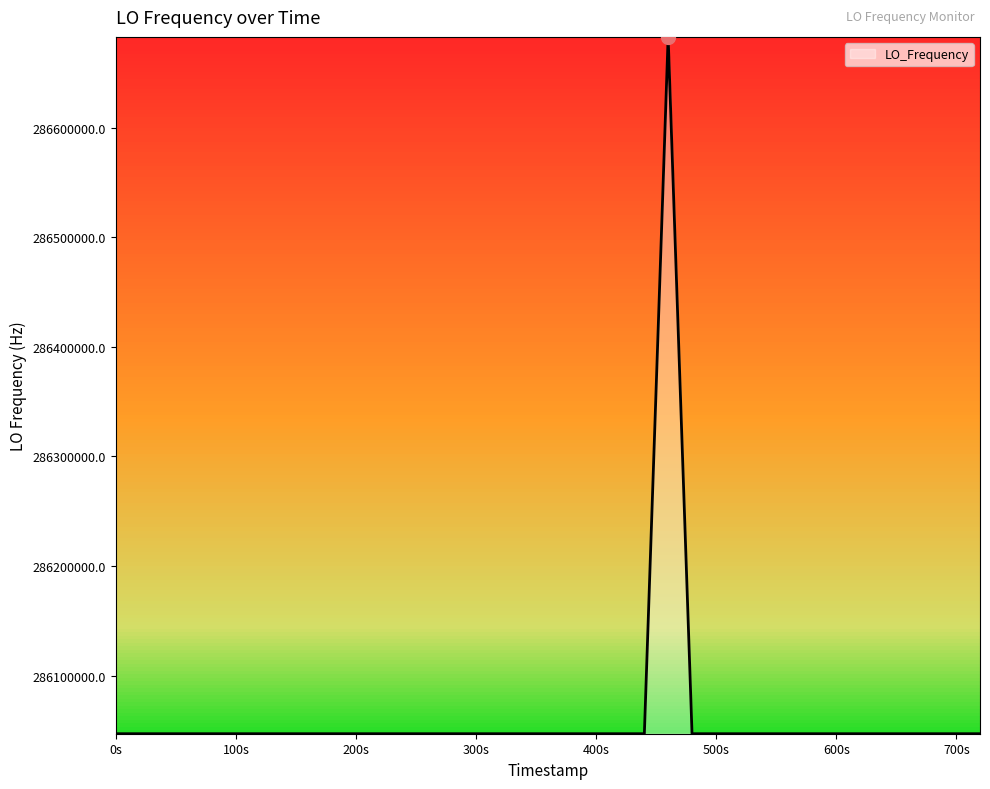

What is the maximum value shown in the chart?

286682706.4